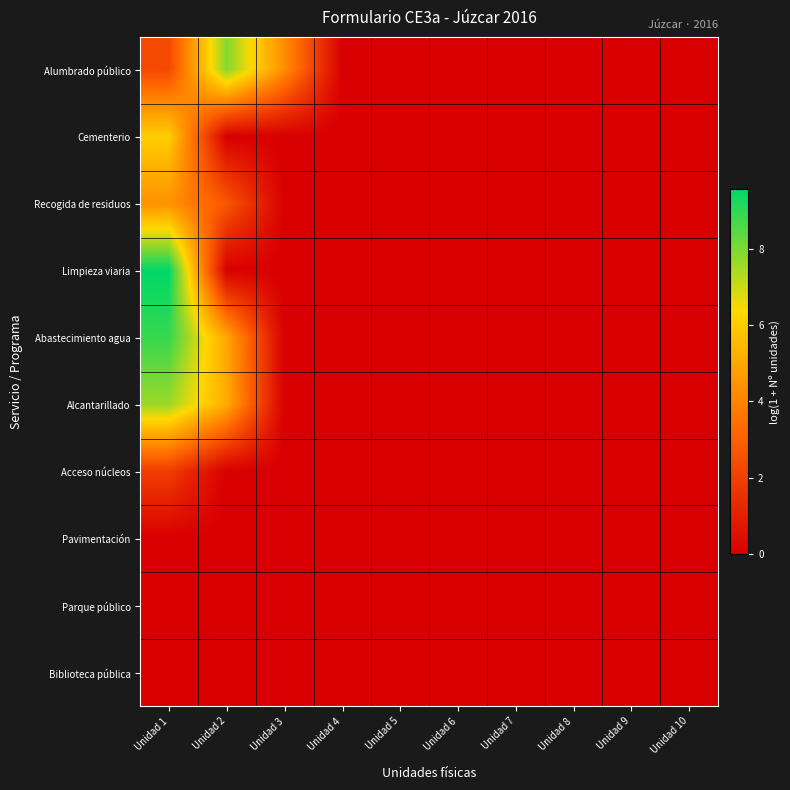

Which label corresponds to the smallest value in the chart?

Unidad 4